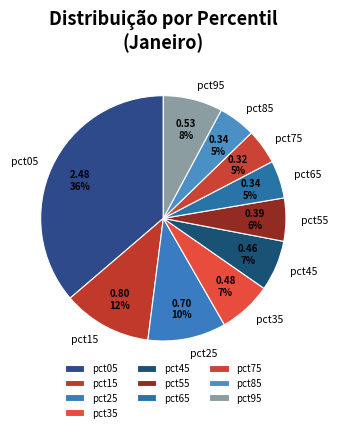

Combined, do pct65 and pct85 account for over 50%?

No